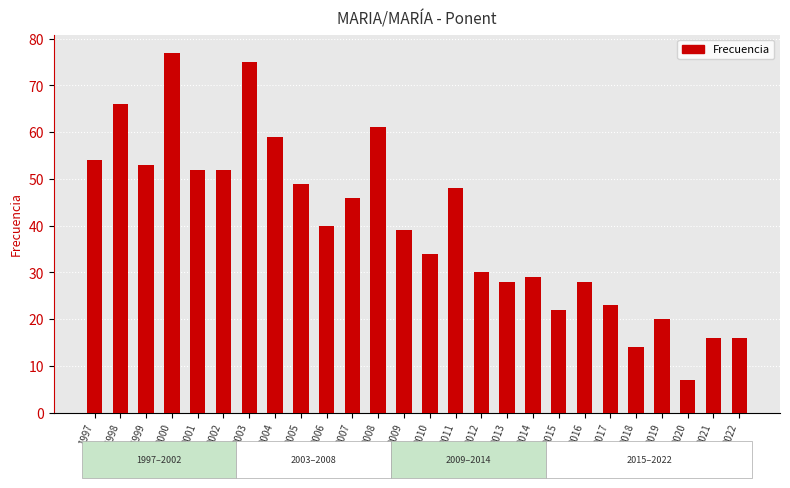

True or false: the data shows 54 at 1997.

True